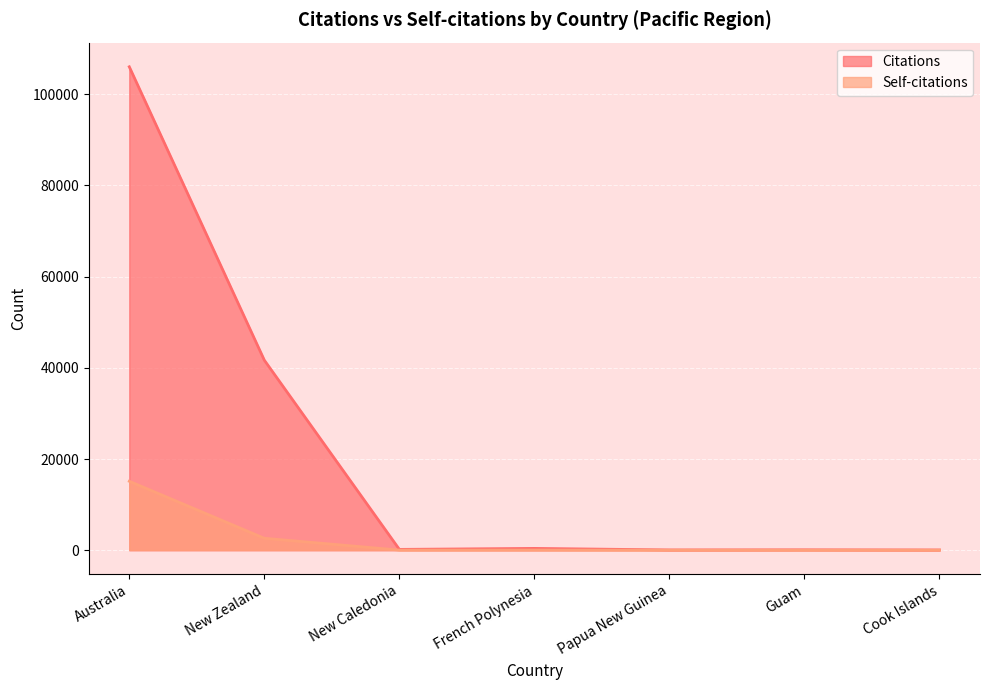

The Self-citations series shows 5 at Cook Islands. True or false?

True